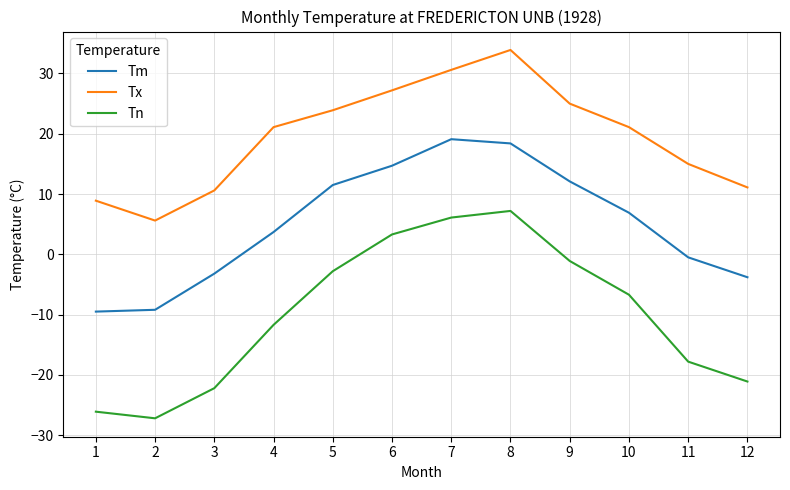

Reading left to right, transcribe all the data shown in this chart.

Tm: 1=-9.5	2=-9.2	3=-3.2	4=3.7	5=11.5	6=14.7	7=19.1	8=18.4	9=12.1	10=6.9	11=-0.5	12=-3.8
Tx: 1=8.9	2=5.6	3=10.6	4=21.1	5=23.9	6=27.2	7=30.6	8=33.9	9=25.0	10=21.1	11=15.0	12=11.1
Tn: 1=-26.1	2=-27.2	3=-22.2	4=-11.7	5=-2.8	6=3.3	7=6.1	8=7.2	9=-1.1	10=-6.7	11=-17.8	12=-21.1